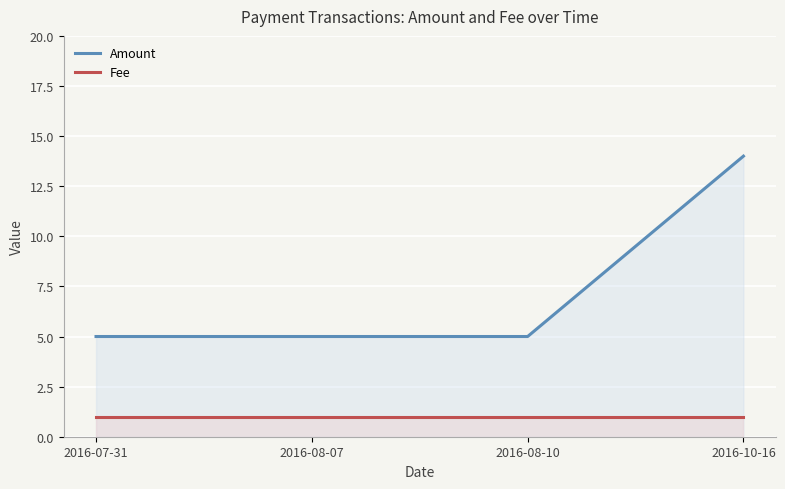

What is the minimum value for Amount?

5